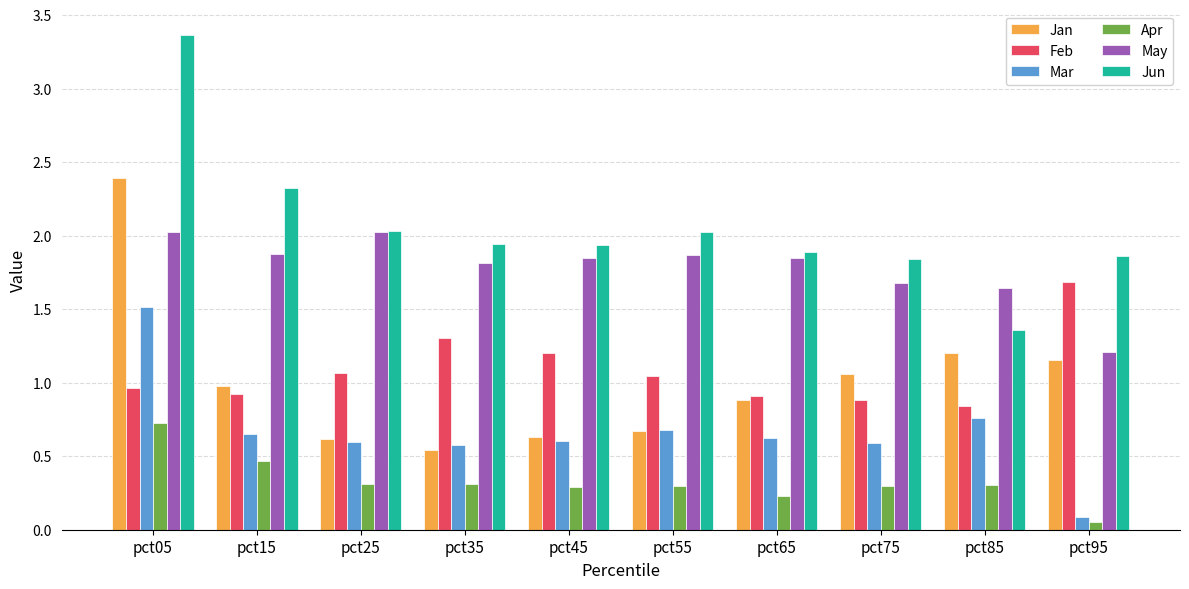

At which label does Feb reach its peak?

pct95